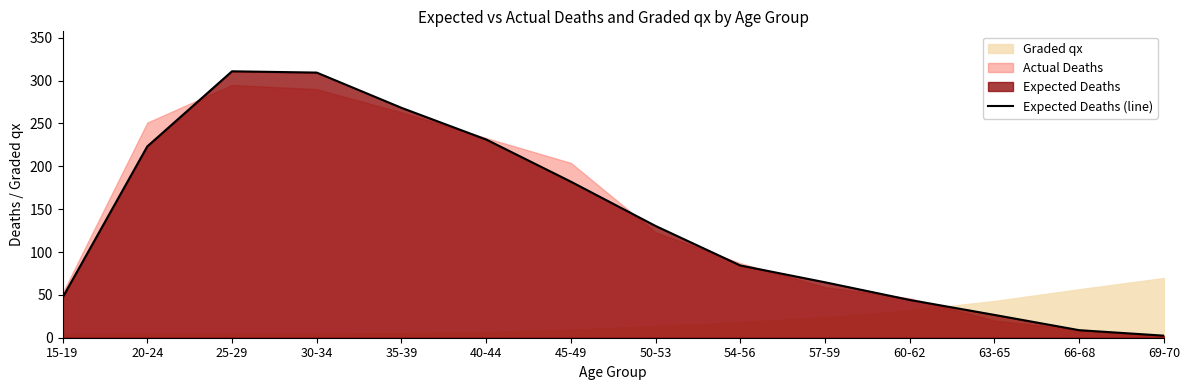

Where is the data nearest to the value 156?

50-53